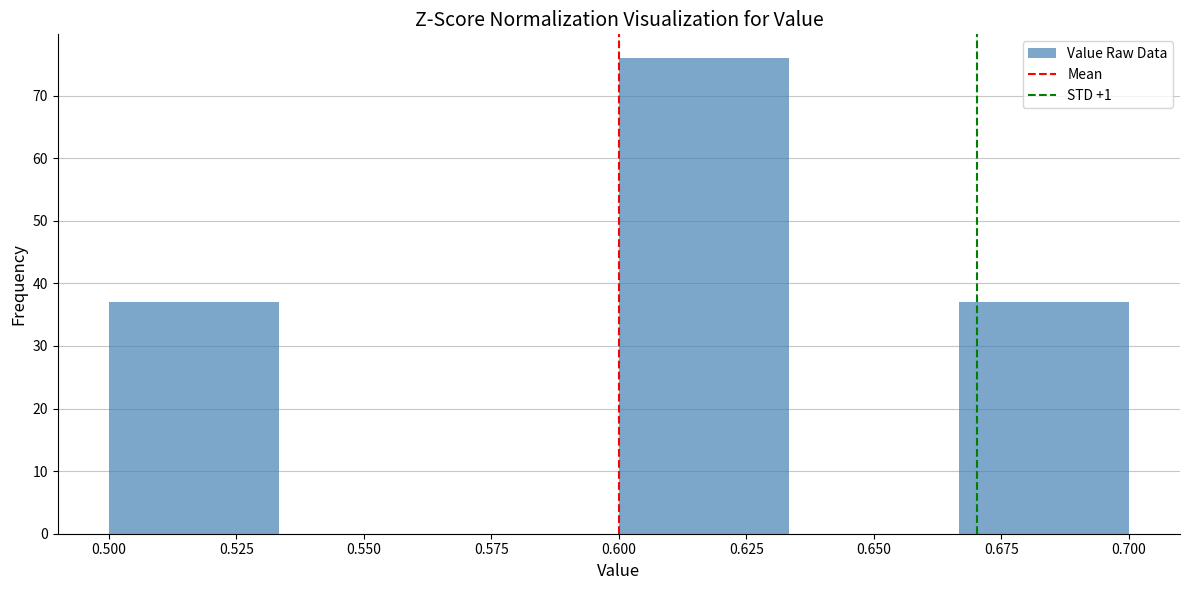

Reading left to right, list every bar in this chart as the range it spans on the x-axis followed by its height. Neither the bar edges nor the heights are printed on the chart, so give them approximately, as read against the axes.

0.500 to 0.535: 37
0.535 to 0.565: 0
0.565 to 0.600: 0
0.600 to 0.635: 76
0.635 to 0.665: 0
0.665 to 0.700: 37